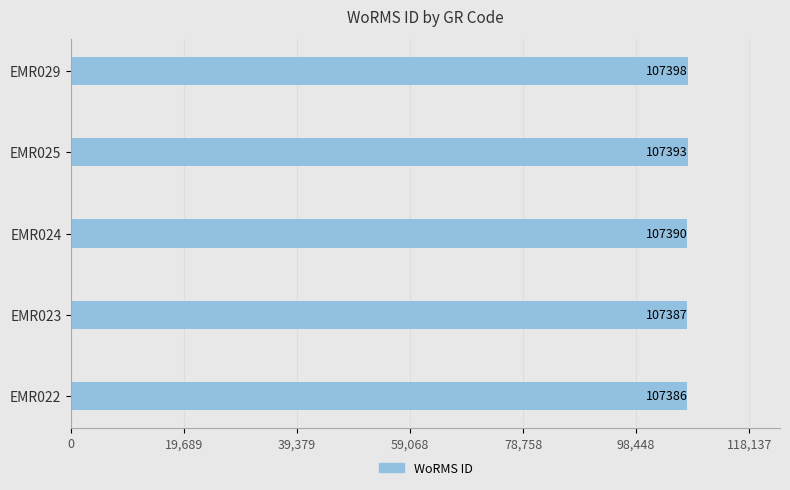

Between EMR023 and EMR025, which is larger?

EMR025